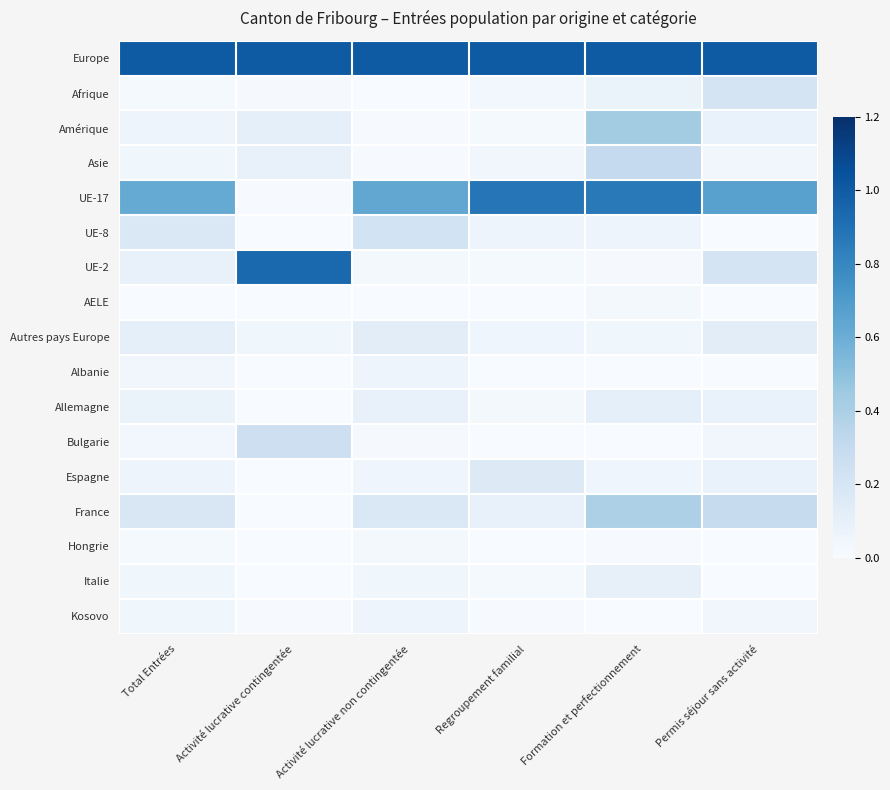

At which category is the sum across all series the highest?

Formation et perfectionnement